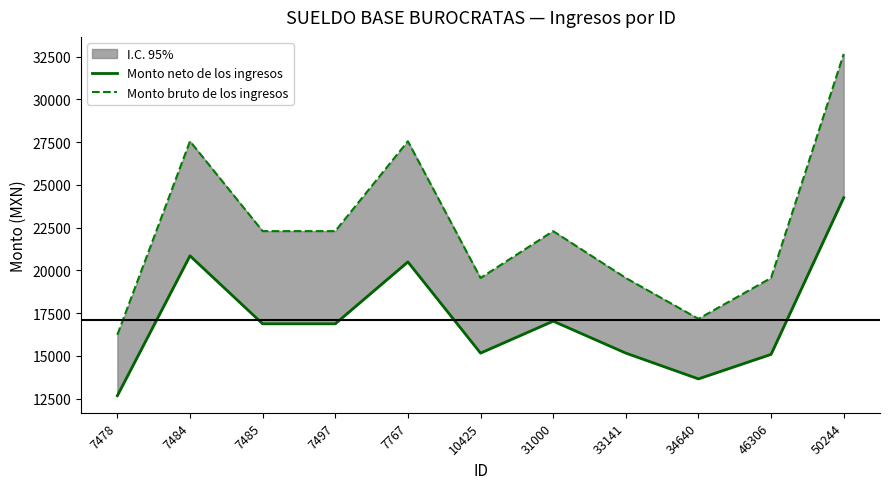

True or false: Monto bruto de los ingresos and Monto neto de los ingresos cross at least once.

False